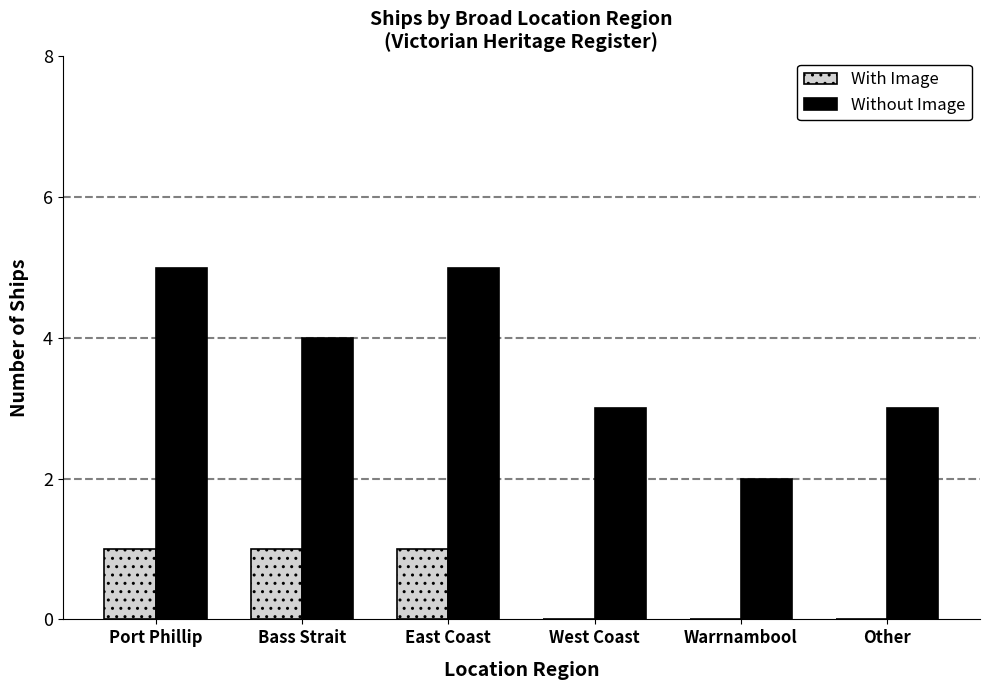

How many groups of bars are there?

6